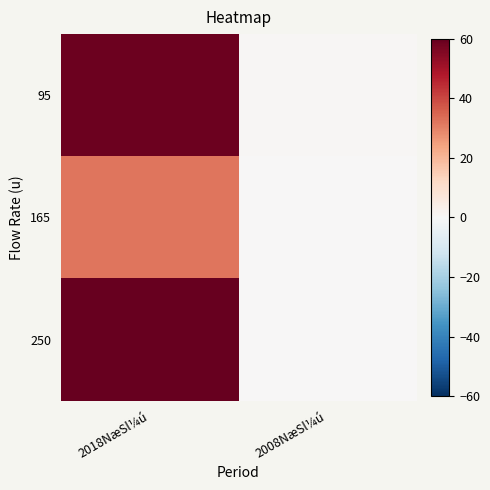

Reading left to right, extract all data points from this chart.

95: 2018NæSl¼ú=59.0	2008NæSl¼ú=0.6
165: 2018NæSl¼ú=32.0	2008NæSl¼ú=0.2
250: 2018NæSl¼ú=60.0	2008NæSl¼ú=0.2